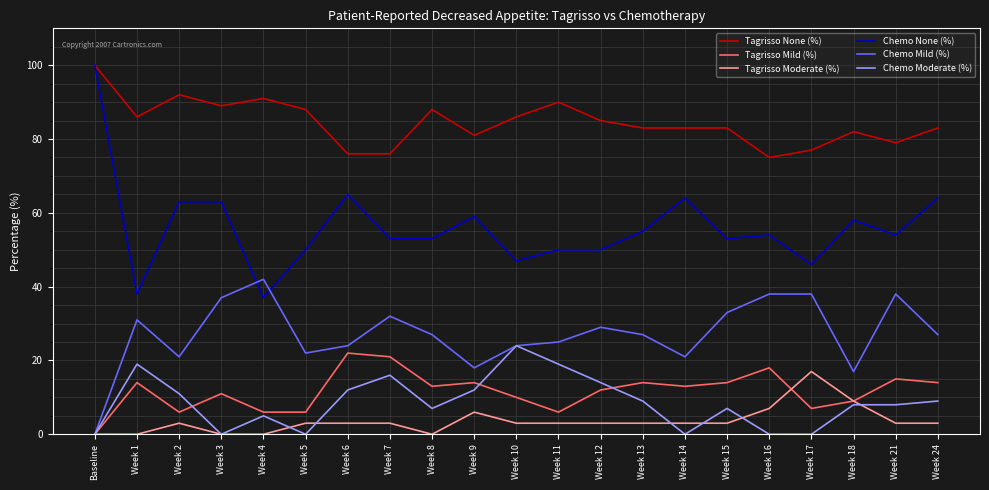

What position from the left is Week 14?

15